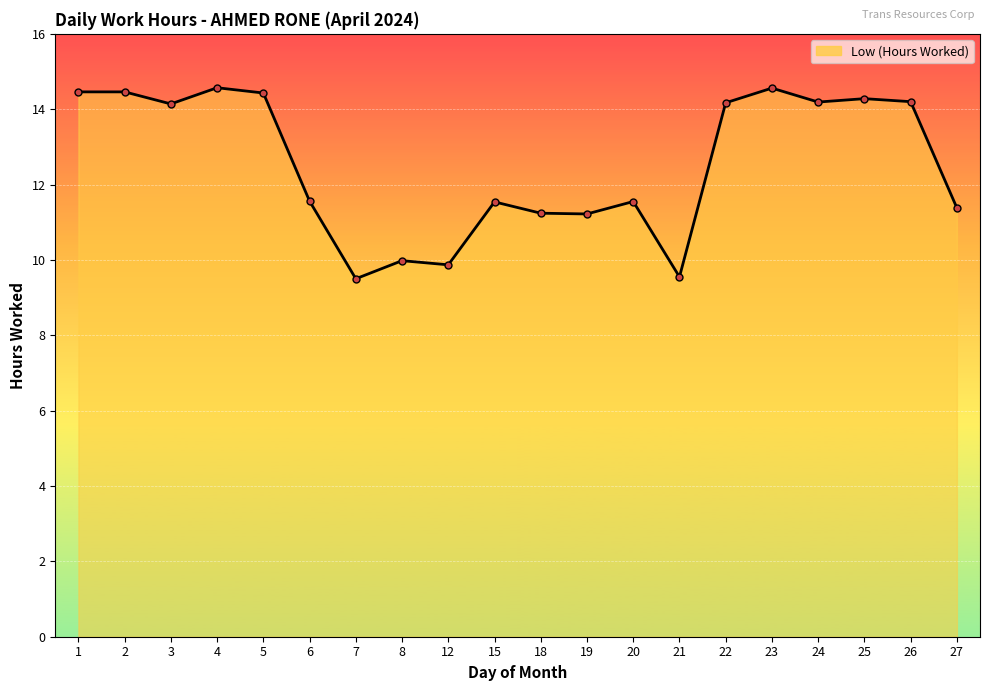

What is the value of the 3rd point from the left?

14.1